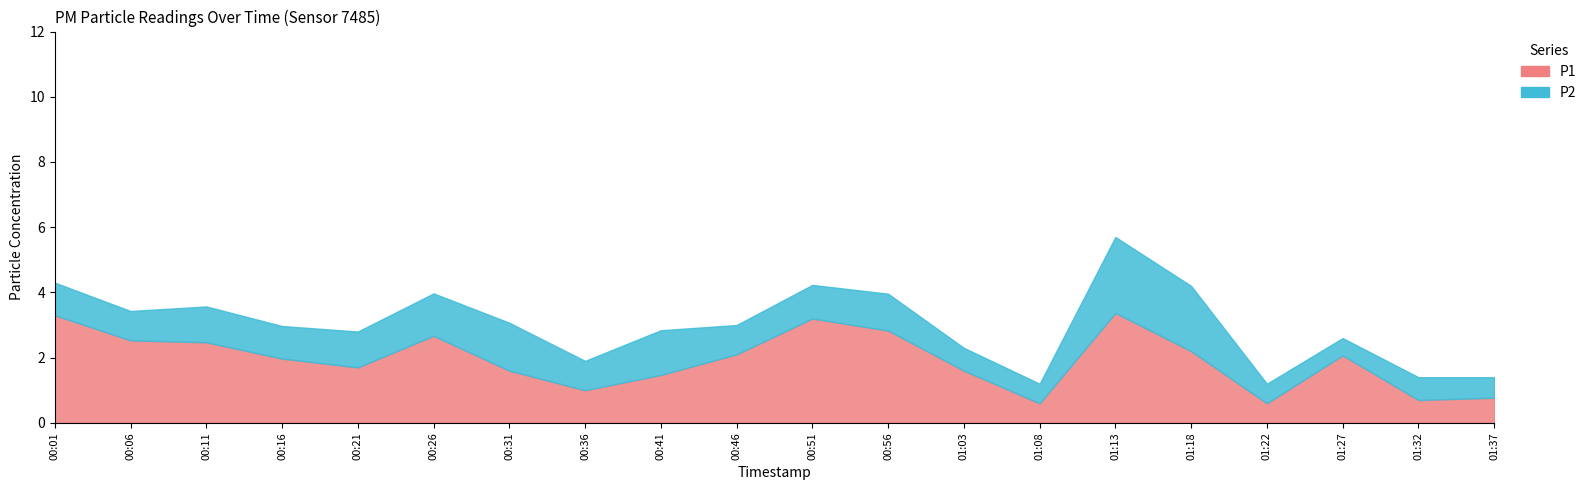

At 00:31, list the series in order from smallest to largest.

P2, P1